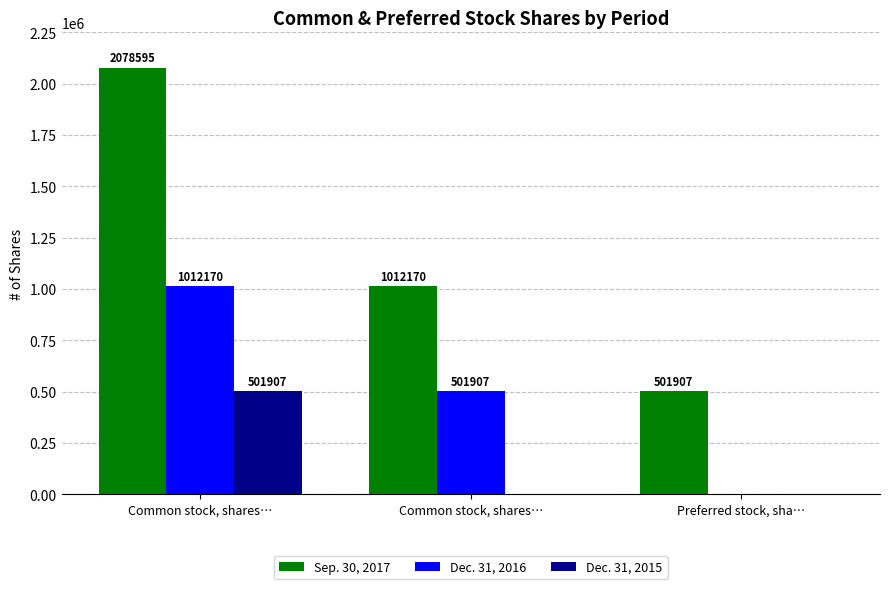

At which label does Dec. 31, 2016 reach its peak?

Common stock, shares…